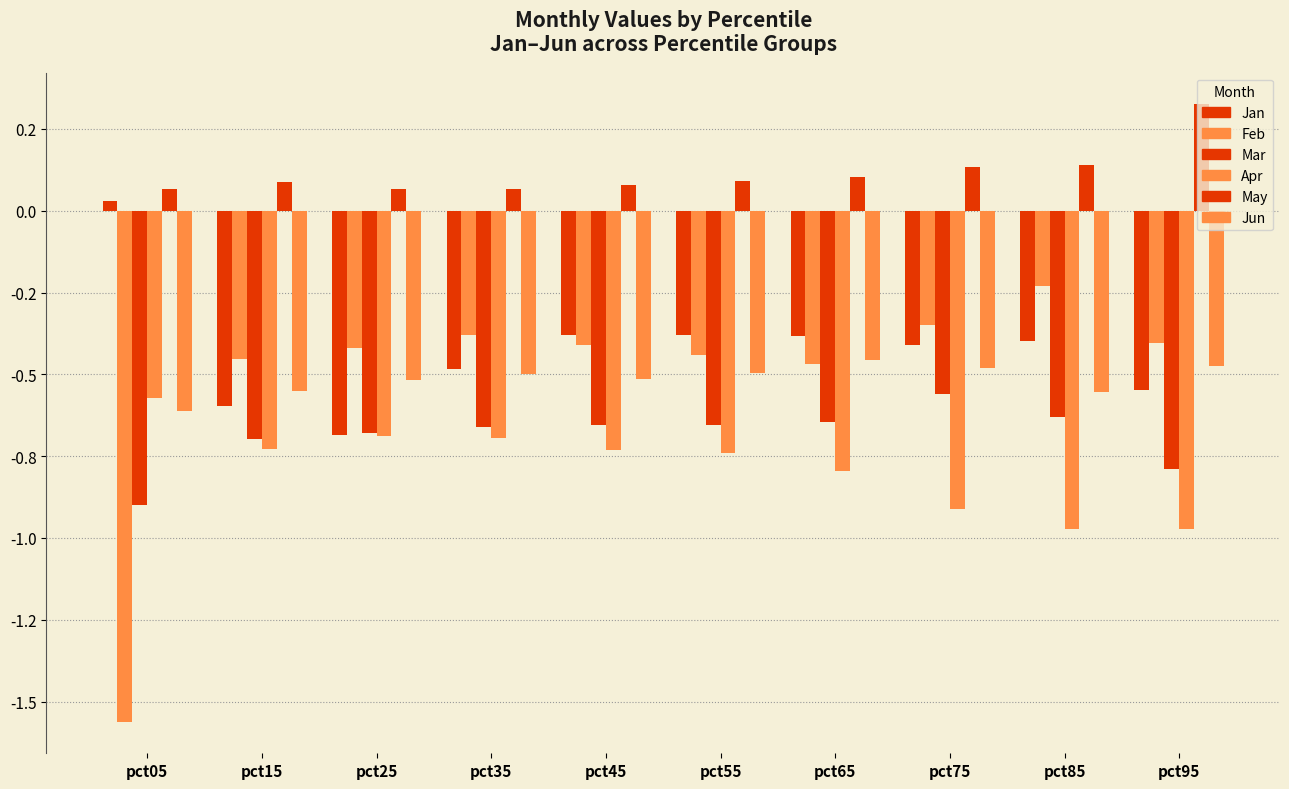

Count the May values in the range 0 to 1.

10